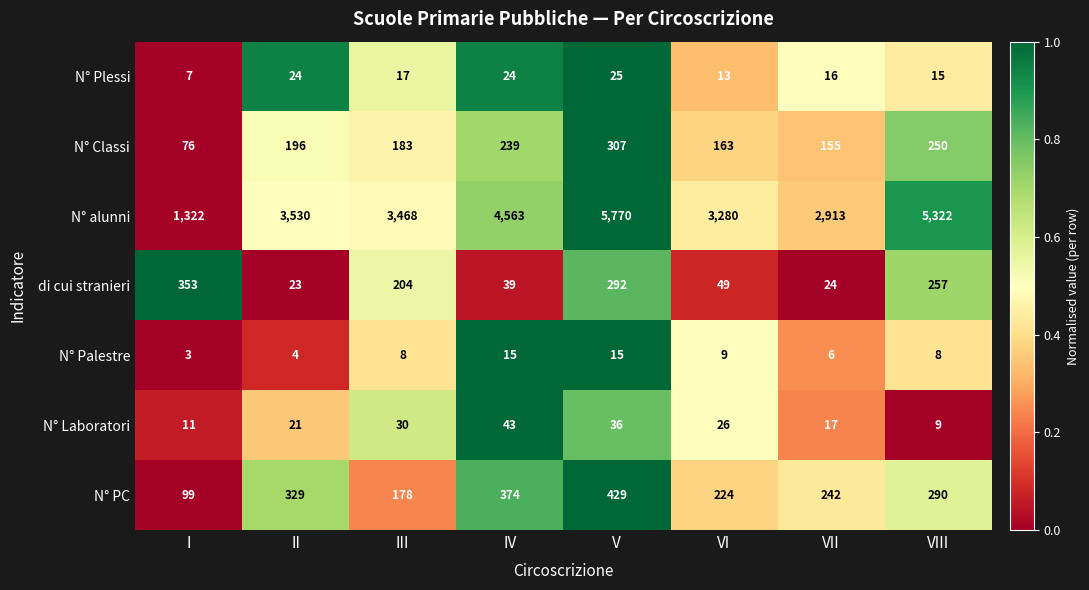

At VII, list the series in order from smallest to largest.

N° Palestre, N° Plessi, N° Laboratori, di cui stranieri, N° Classi, N° PC, N° alunni